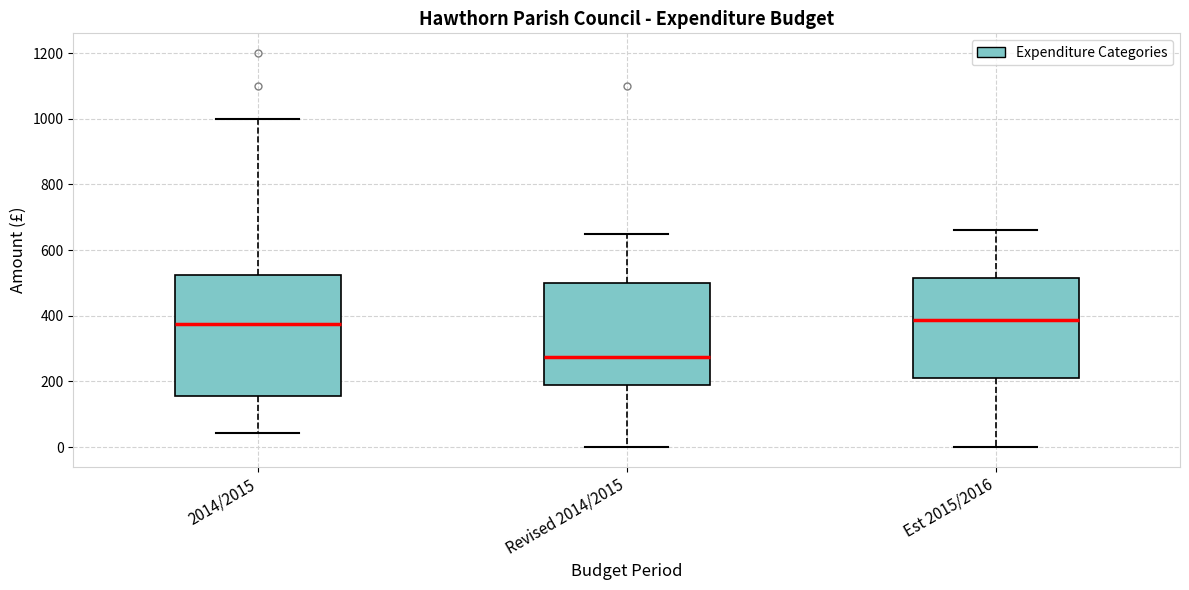

Where does the upper whisker of the box for Est 2015/2016 end on the y-axis? The values are not printed on the chart, so give them approximately, as read against the axis.

660